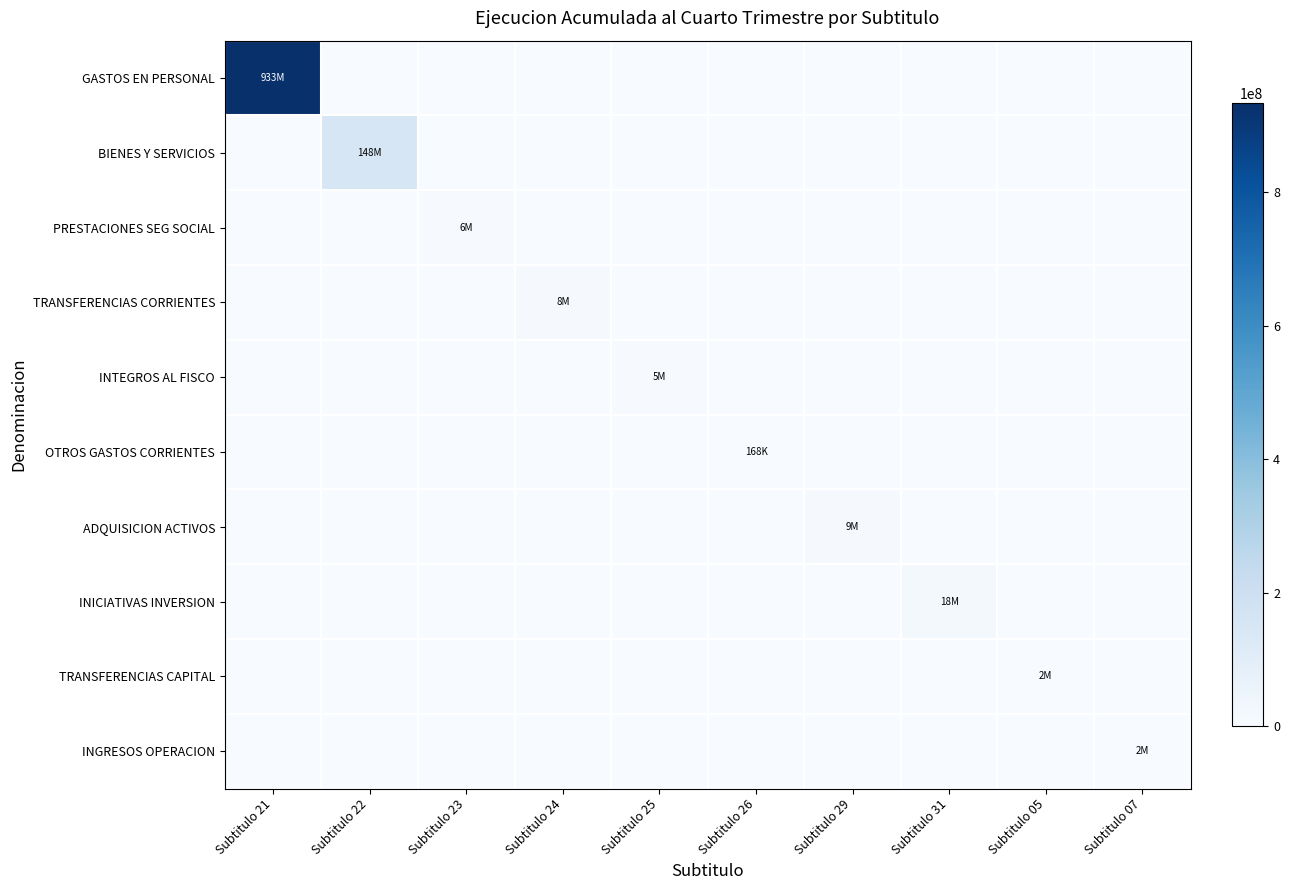

At which category does the chart reach its minimum across all series?

Subtitulo 22